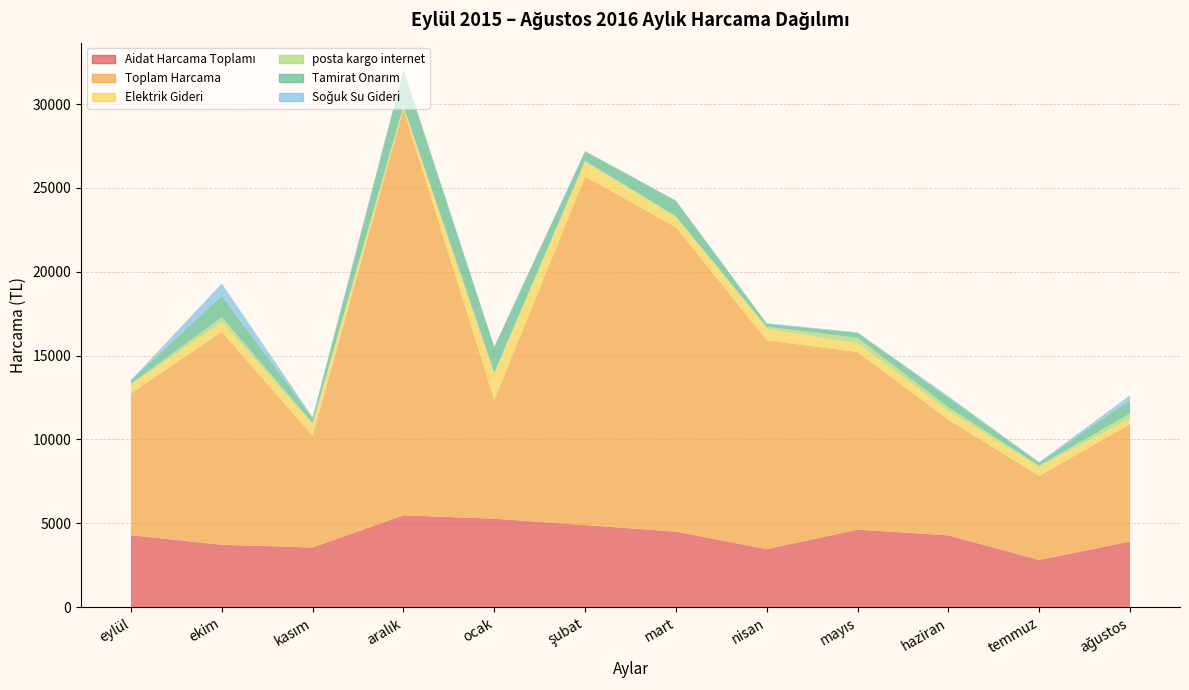

Reading right to left, list all the values displayed in this chart.

Aidat Harcama Toplamı: ağustos=3913.8	temmuz=2814.4	haziran=4280.0	mayıs=4620.2	nisan=3458.5	mart=4504.0	şubat=4895.2	ocak=5273.7	aralık=5478.2	kasım=3558.0	ekim=3720.3	eylül=4288.3
Toplam Harcama: ağustos=7003.4	temmuz=5014.9	haziran=6896.9	mayıs=10596.9	nisan=12459.6	mart=18156.9	şubat=20785.3	ocak=7087.7	aralık=24228.9	kasım=6660.6	ekim=12695.1	eylül=8467.5
Elektrik Gideri: ağustos=329.7	temmuz=537.8	haziran=517.2	mayıs=515.7	nisan=686.9	mart=579.2	şubat=866.1	ocak=1548.0	aralık=105.2	kasım=686.4	ekim=581.7	eylül=526.5
posta kargo internet: ağustos=303.0	temmuz=76.2	haziran=227.0	mayıs=326.0	nisan=119.6	mart=80.0	şubat=80.0	ocak=77.8	aralık=78.0	kasım=77.8	ekim=299.0	eylül=40.5
Tamirat Onarım: ağustos=808.5	temmuz=180.0	haziran=580.6	mayıs=300.0	nisan=180.0	mart=913.0	şubat=557.0	ocak=1530.0	aralık=2151.5	kasım=300.0	ekim=1280.0	eylül=220.0
Soğuk Su Gideri: ağustos=278.6	temmuz=25.0	haziran=76.4	mayıs=34.0	nisan=25.0	mart=25.0	şubat=23.2	ocak=28.2	aralık=26.1	kasım=47.3	ekim=724.7	eylül=0.0